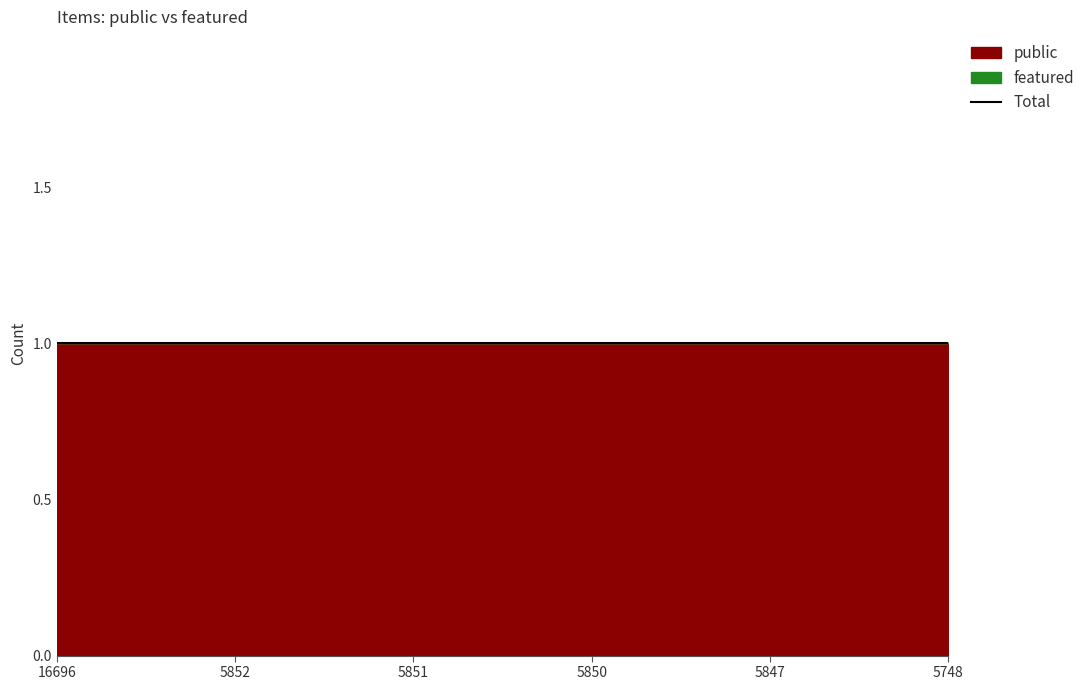

The value of public at 5850 is 0. True or false?

False